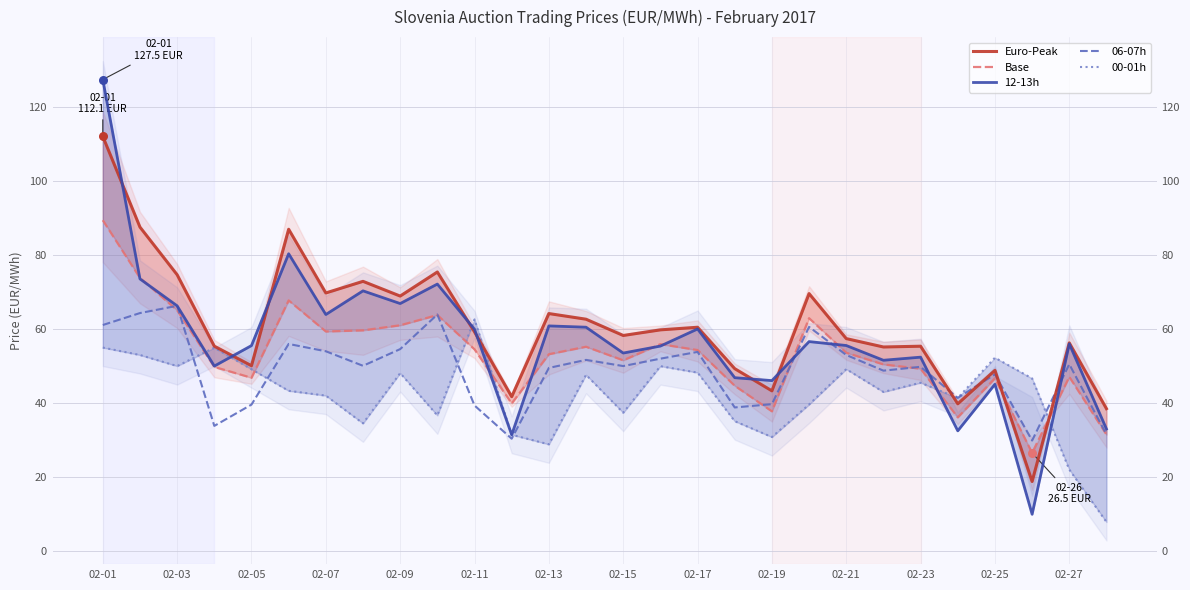

At which category is the sum across all series the highest?

02-01